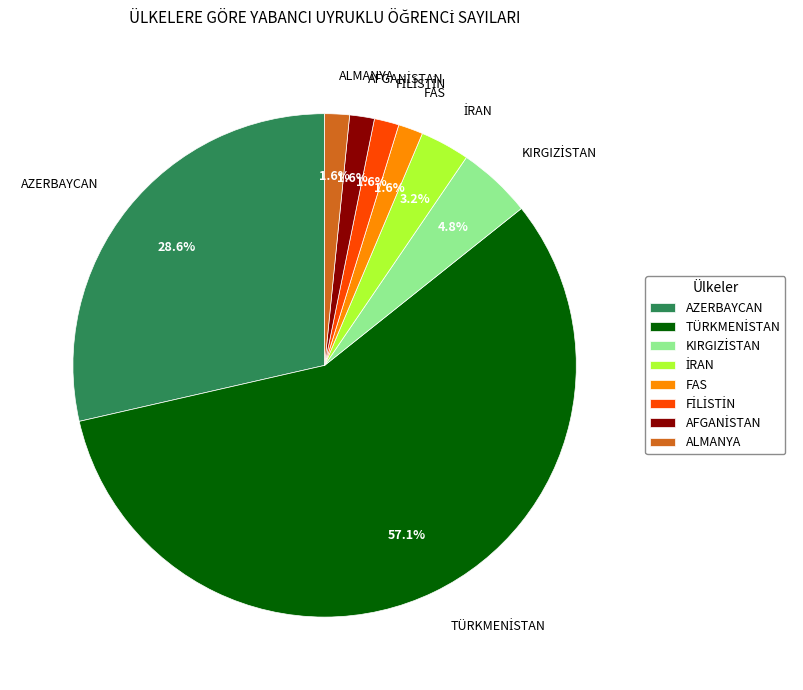

To the nearest percent, what is the average slice percentage?

12%